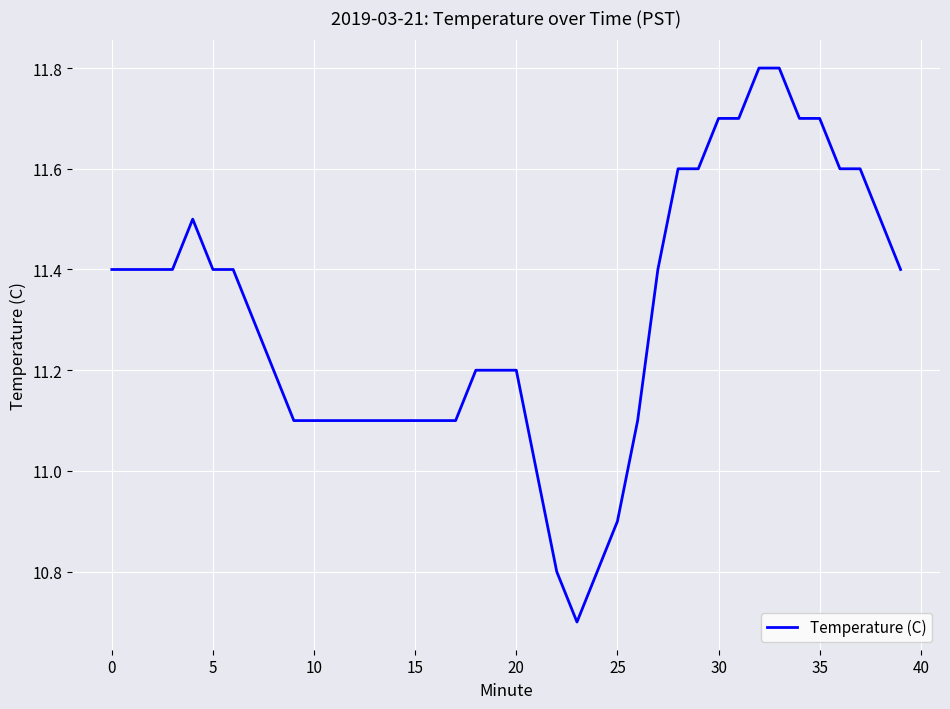

What is the difference between the second highest and minimum values?

1.1